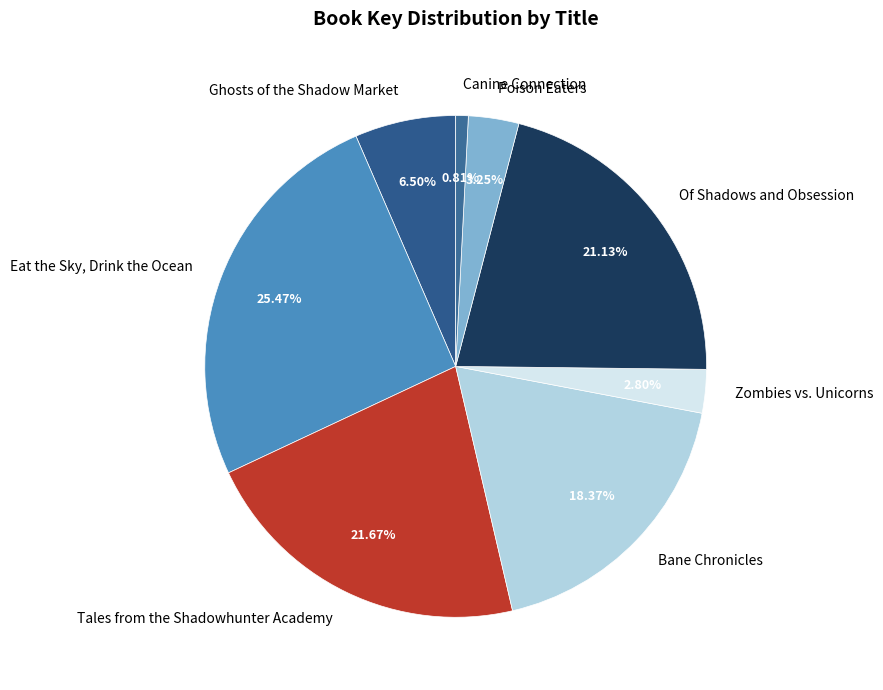

Does any single category account for the majority?

No